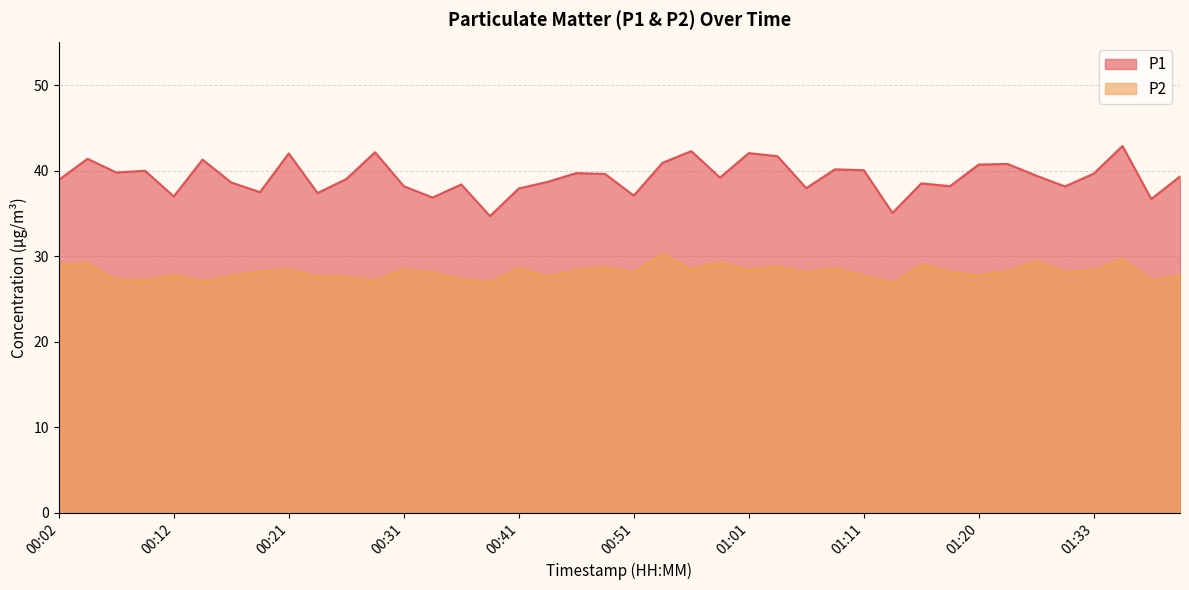

True or false: P1 and P2 cross at least once.

False